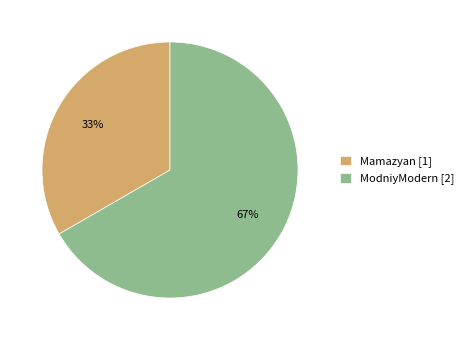

To the nearest percent, what is the average slice percentage?

50%